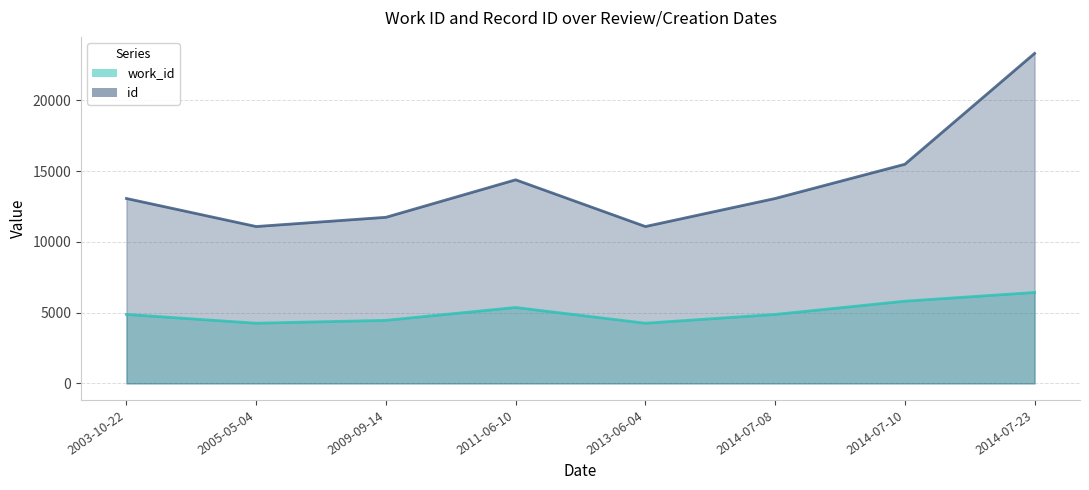

What is the total value across all series at 2014-07-10?

21299